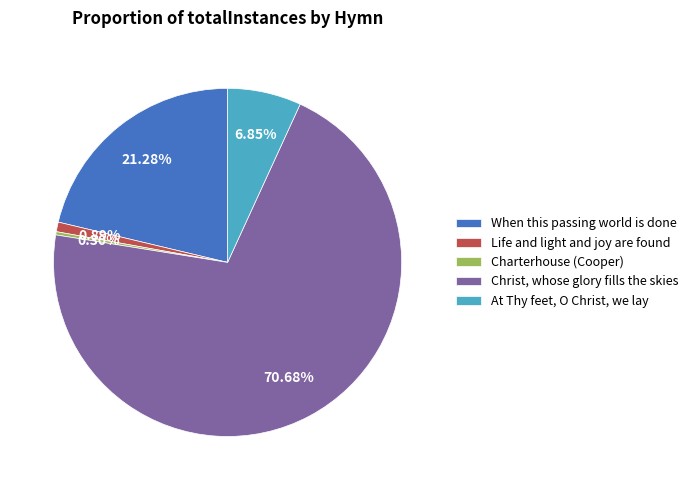

The When this passing world is done slice represents 34% of the pie. True or false?

False